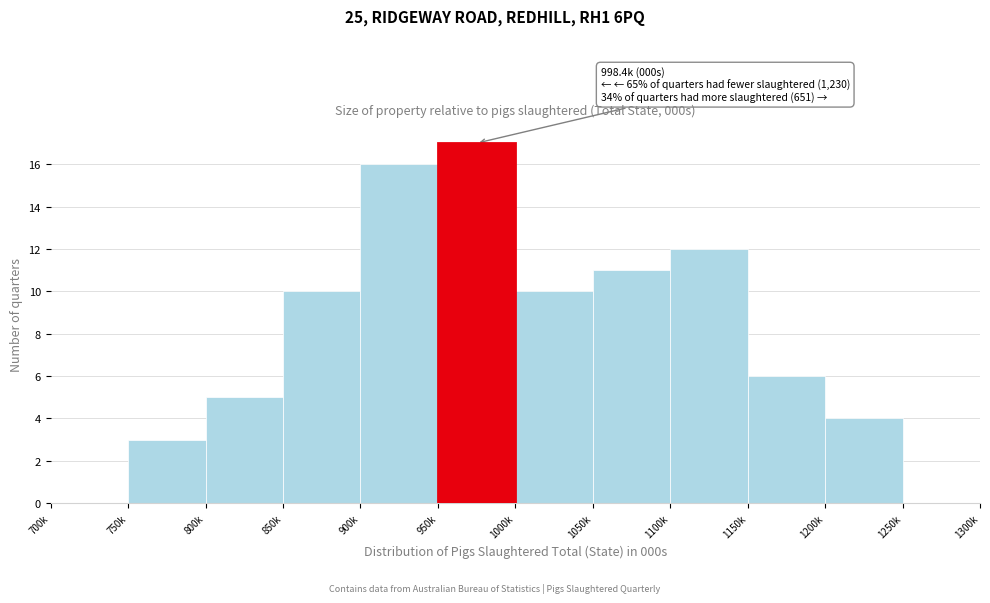

Reading left to right, what are all the values shown in this chart?

700k=0	750k=3	800k=5	850k=10	900k=16	950k=17	1000k=10	1050k=11	1100k=12	1150k=6	1200k=4	1250k=0